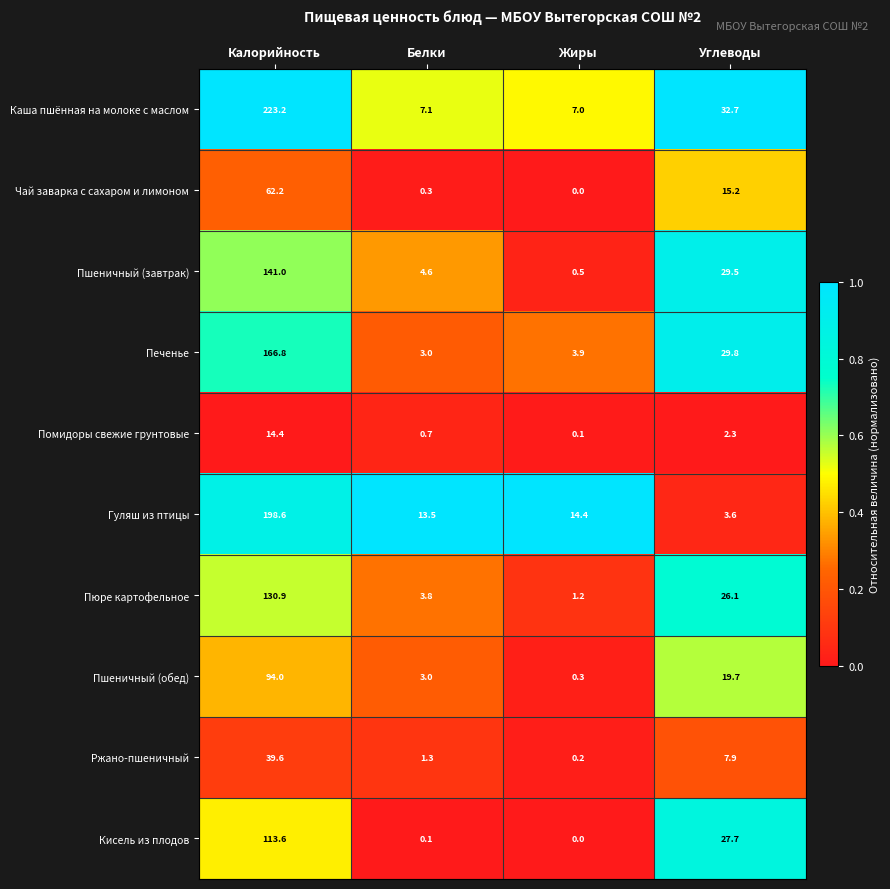

What is the average value of the Каша пшённая на молоке с маслом series?

67.5